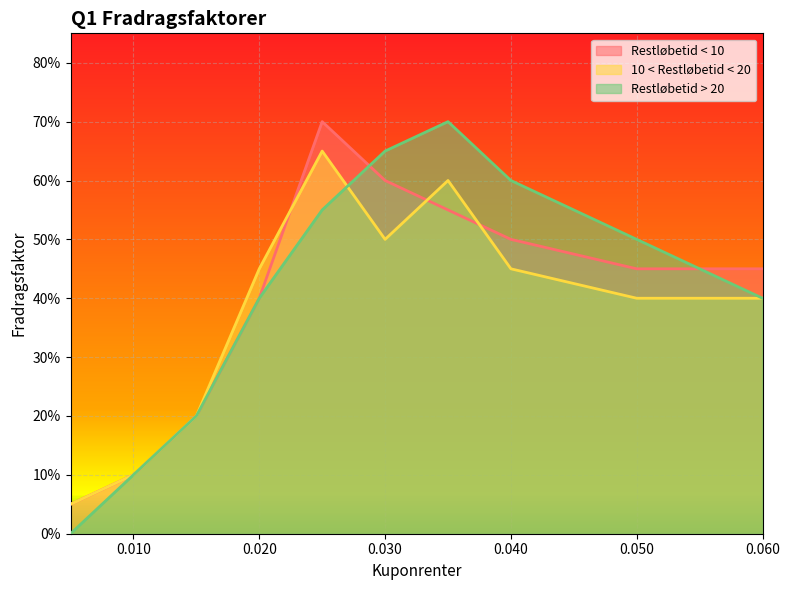

True or false: Restløbetid > 20 has more than 0 points higher than both neighbors.

True